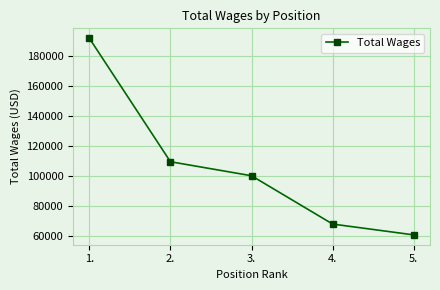

List the labels in order of value, largest first.

1., 2., 3., 4., 5.